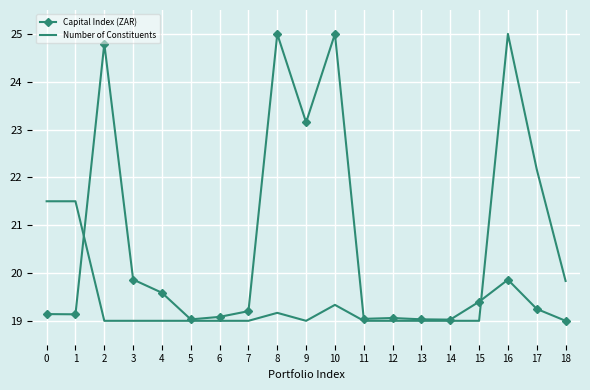

Is it true that Capital Index (ZAR) equals 19.1 at 12?

True